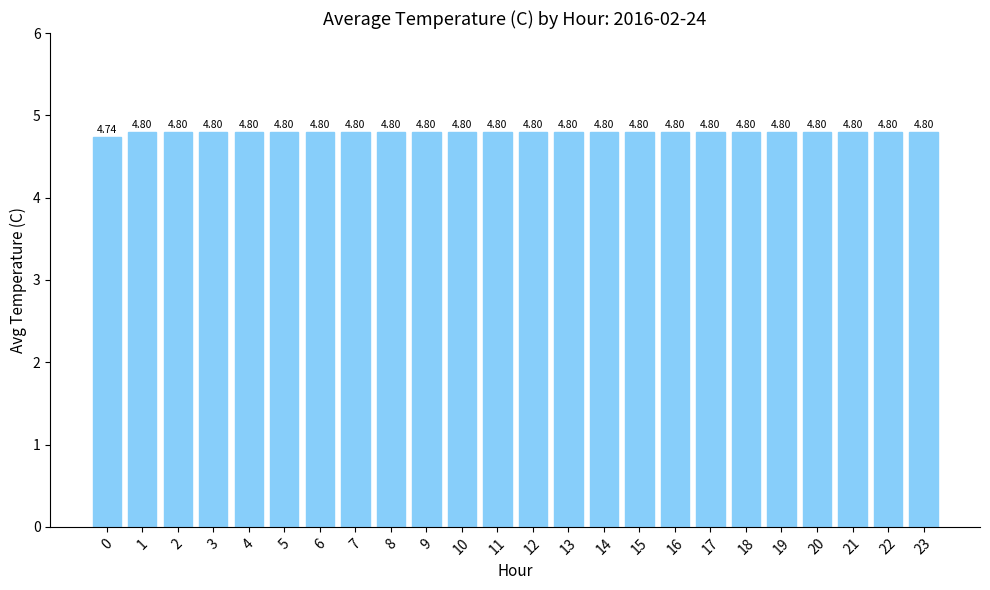

How many distinct data groups are displayed?

1